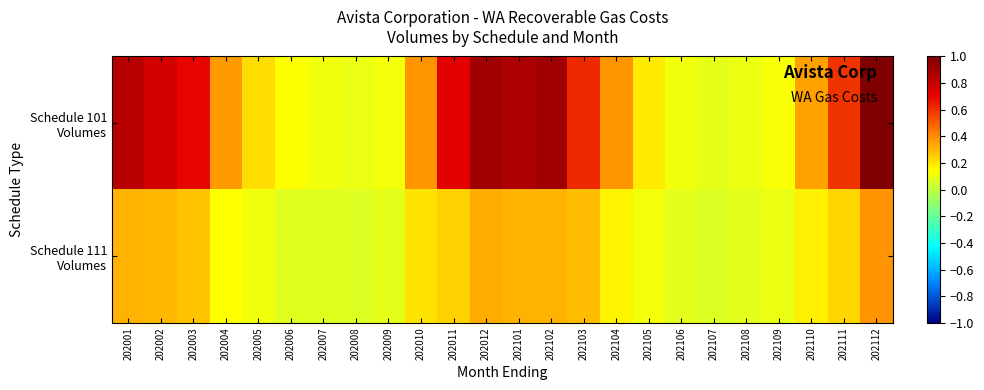

Which series has the largest total across all categories?

Schedule 101 Volumes